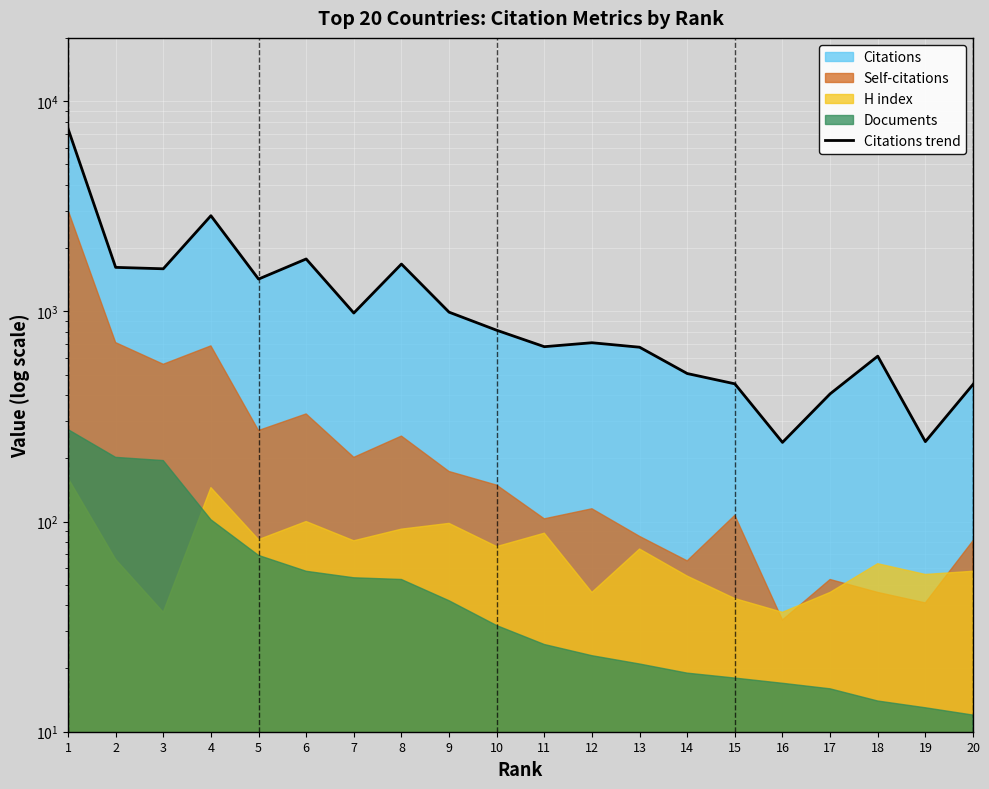

True or false: the data shows 1594 at 3.

True